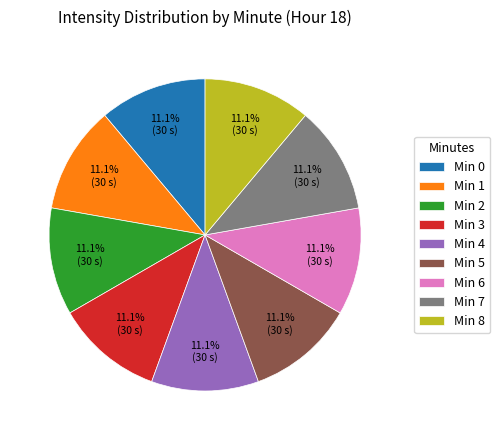

What portion of the pie excludes Min 2?

88.9%